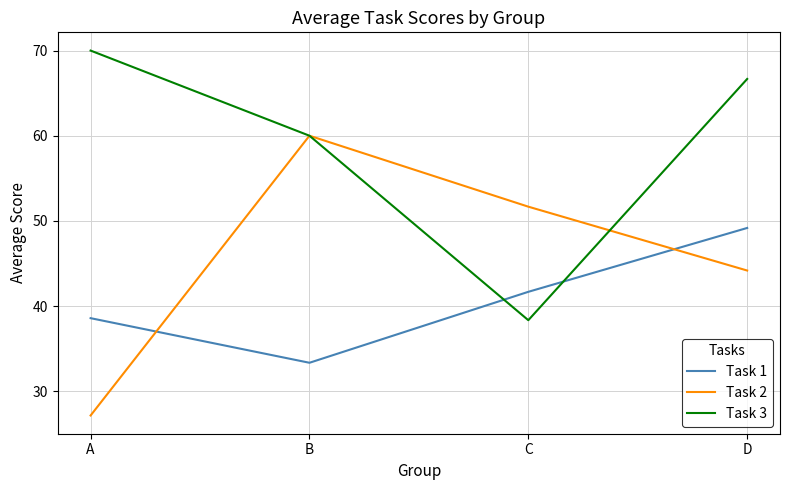

What is the maximum value shown in the chart?

70.0